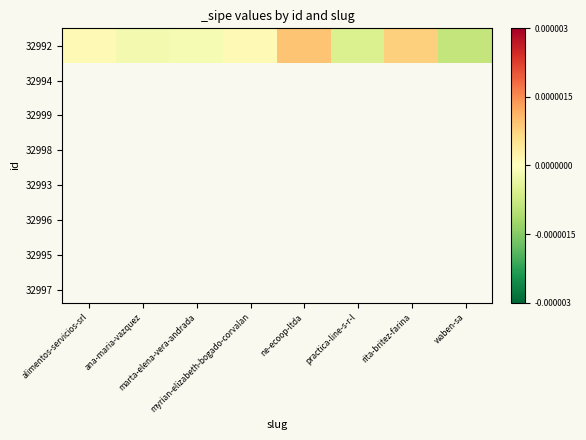

At which category does the chart reach its minimum across all series?

waben-sa